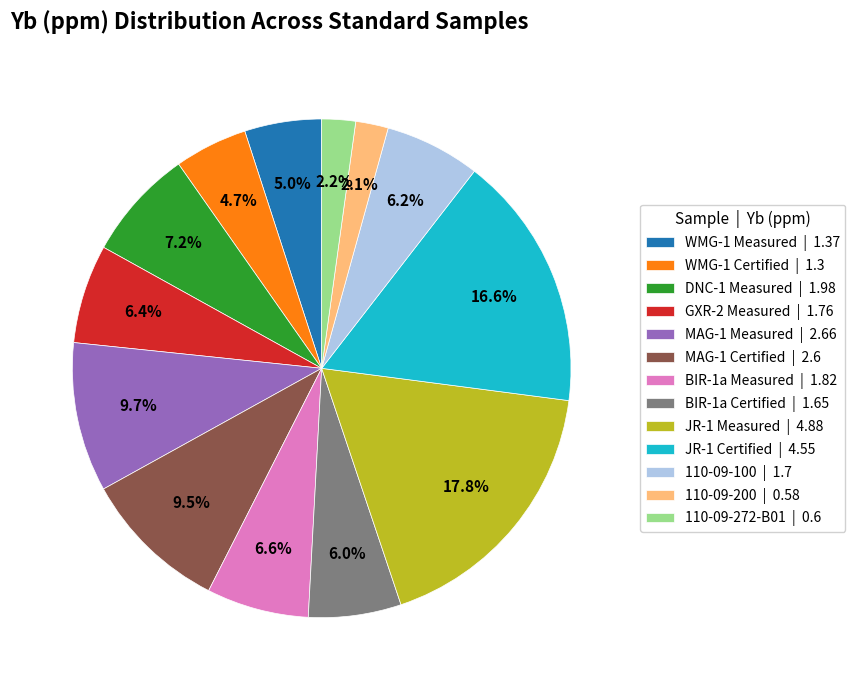

How many segments does this pie chart have?

13